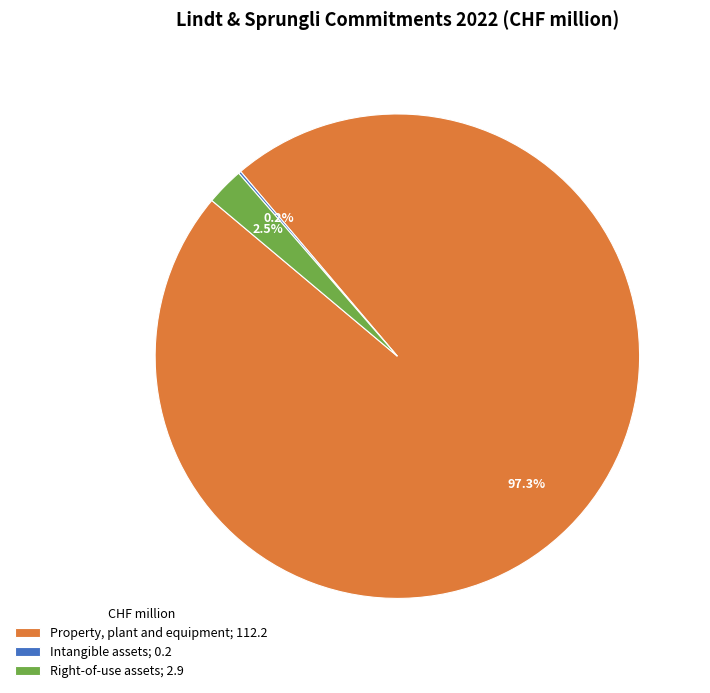

How much of the chart is everything except Property, plant and equipment; 112.2?

2.7%